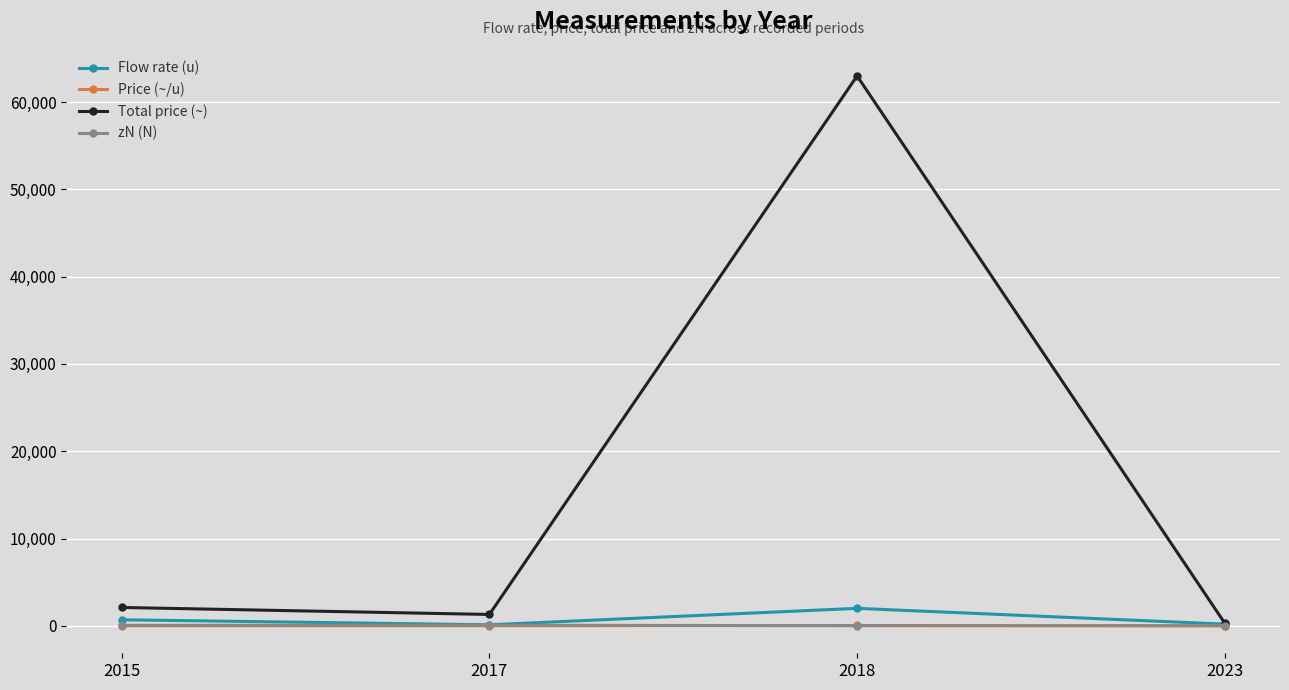

Which series has the largest total across all categories?

Total price (~)